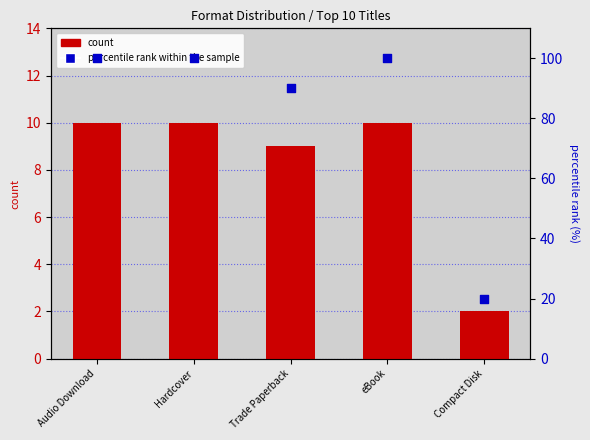

At which category is the sum across all series the highest?

Audio Download